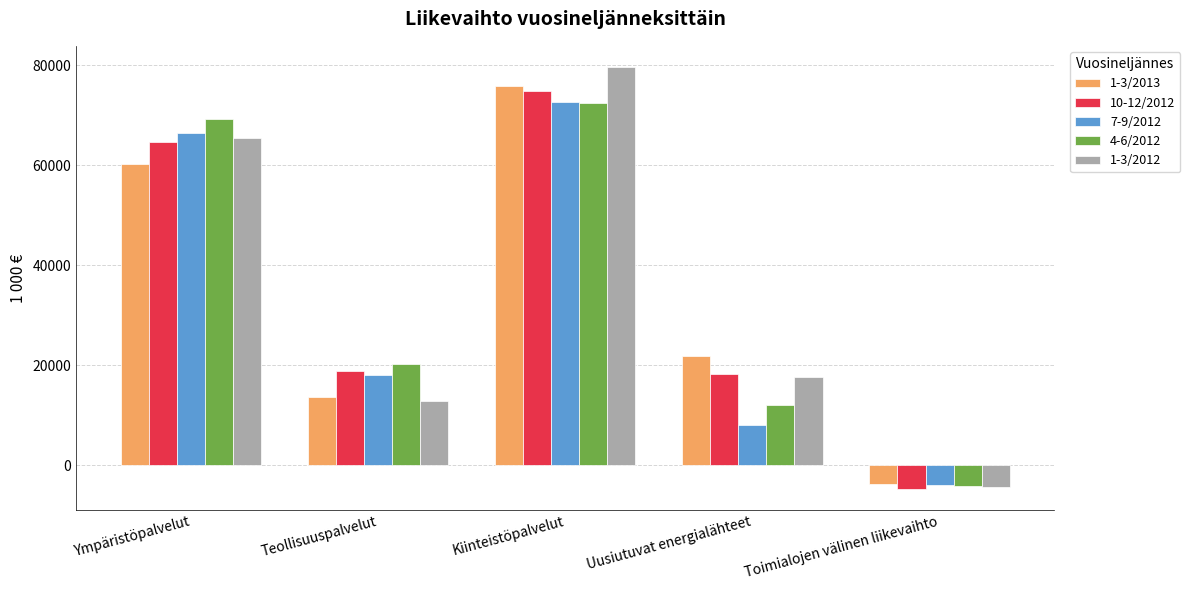

What is the maximum value for 1-3/2012?

79620